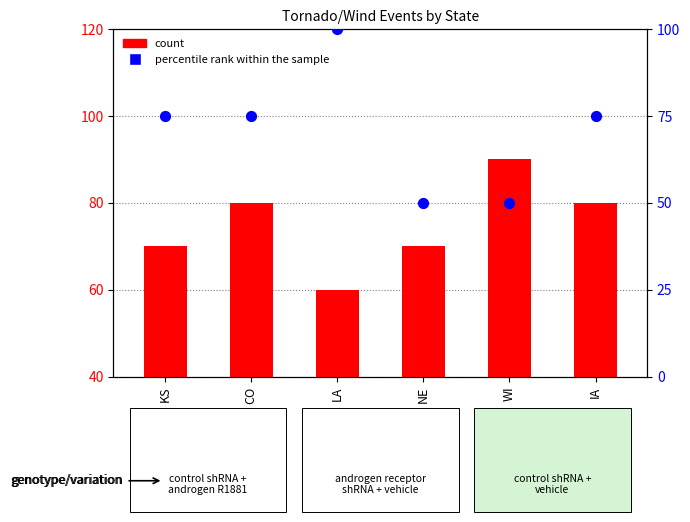

Which series reaches the minimum Y coordinate?

percentile rank within the sample